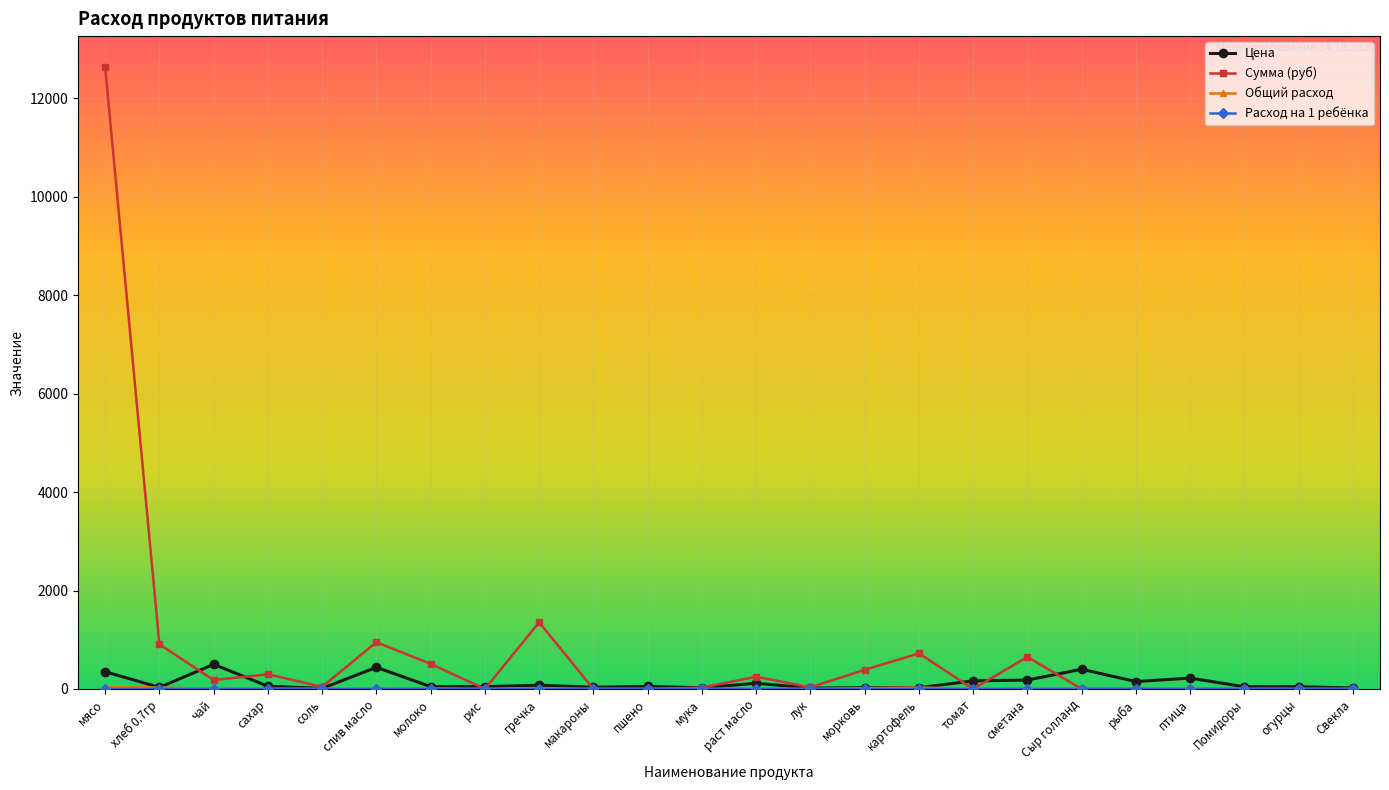

What is the average value of the Цена series?

128.0